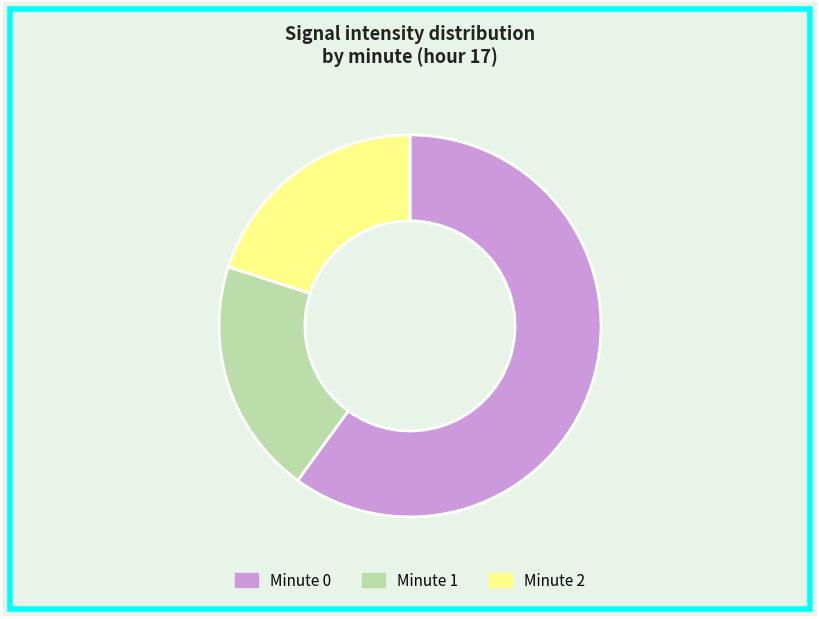

Which slice is the largest?

Minute 0